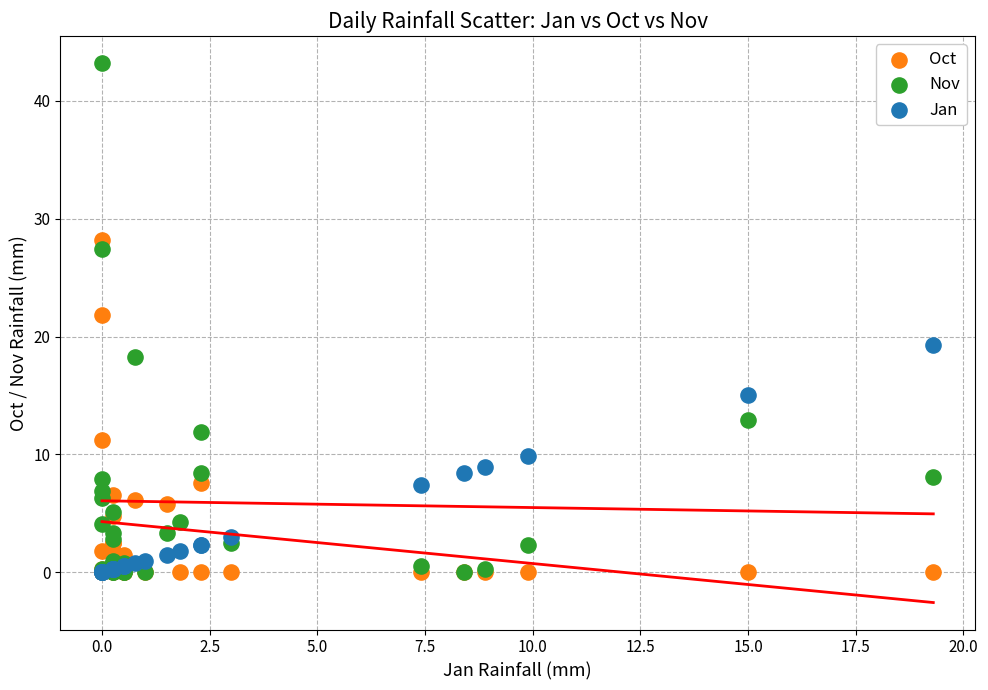

Which series has the widest spread of Y values?

Nov